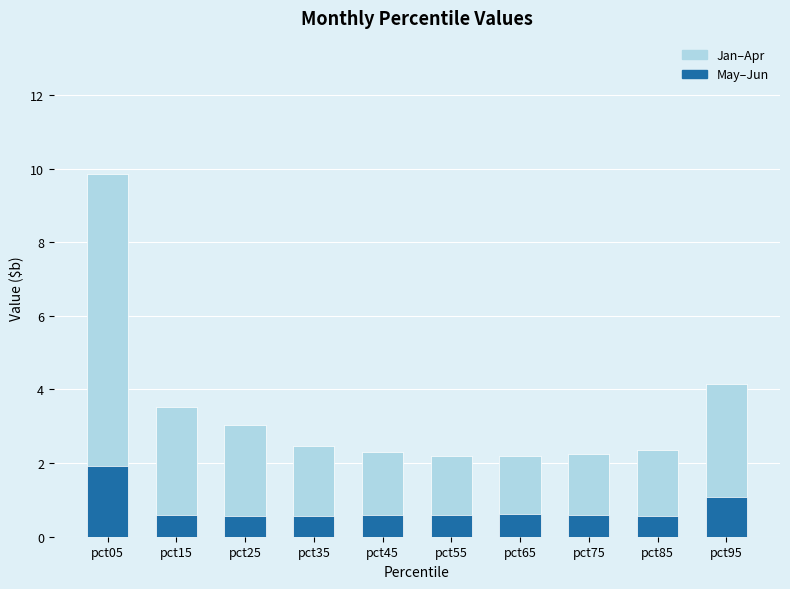

The Jan–Apr (light) series shows 2.2 at pct75. True or false?

True